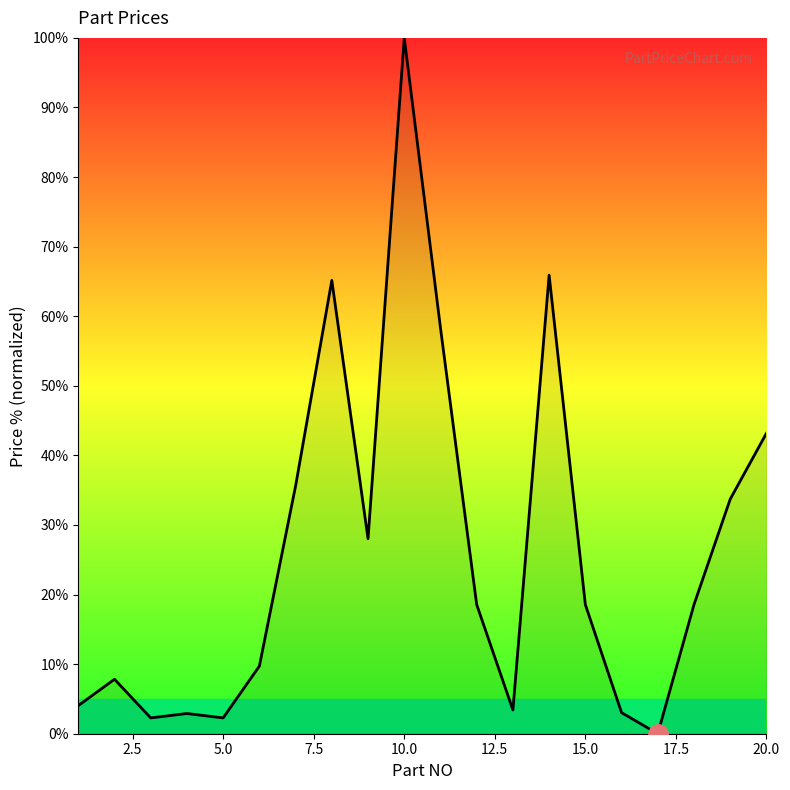

What is the difference between the maximum and minimum values?

100.0